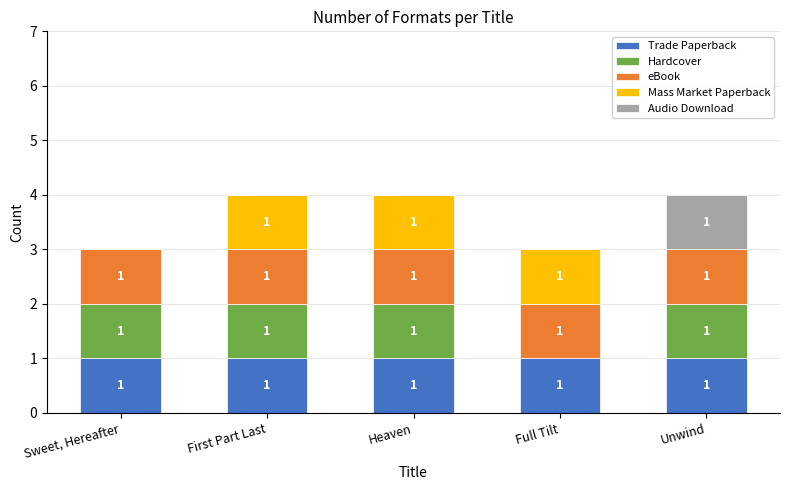

What is the total value across all series at Full Tilt?

3